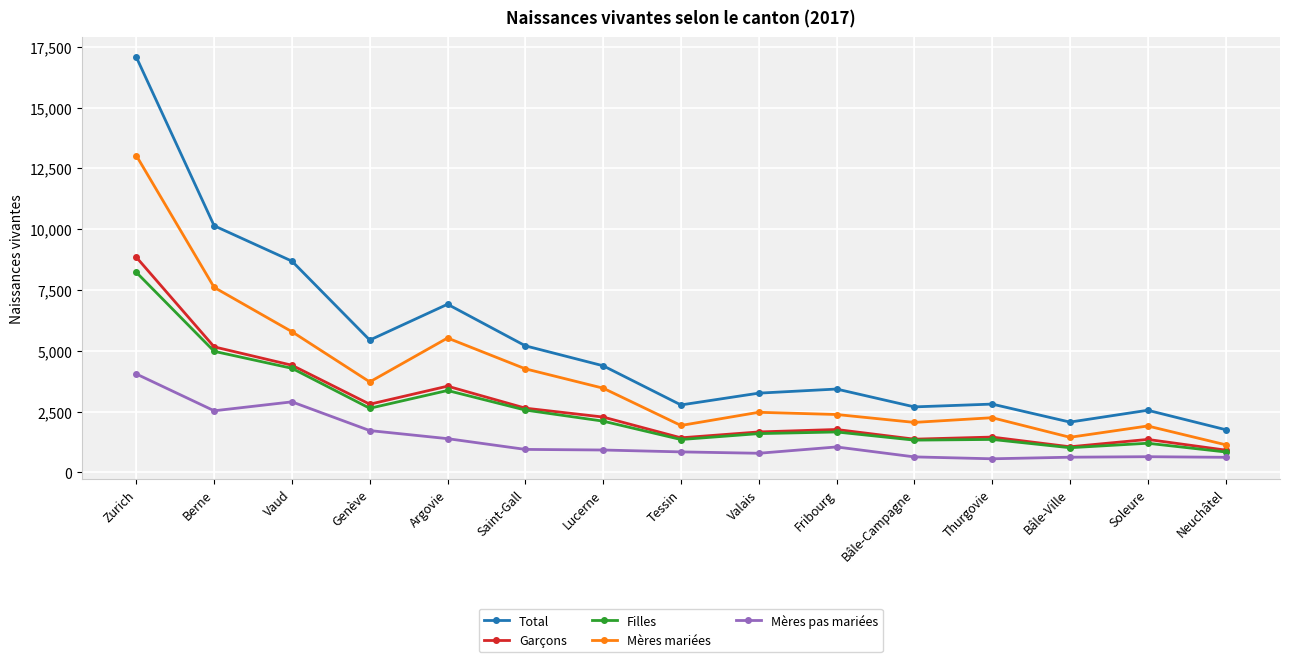

Between Berne and Thurgovie, which series saw the biggest shift?

Total